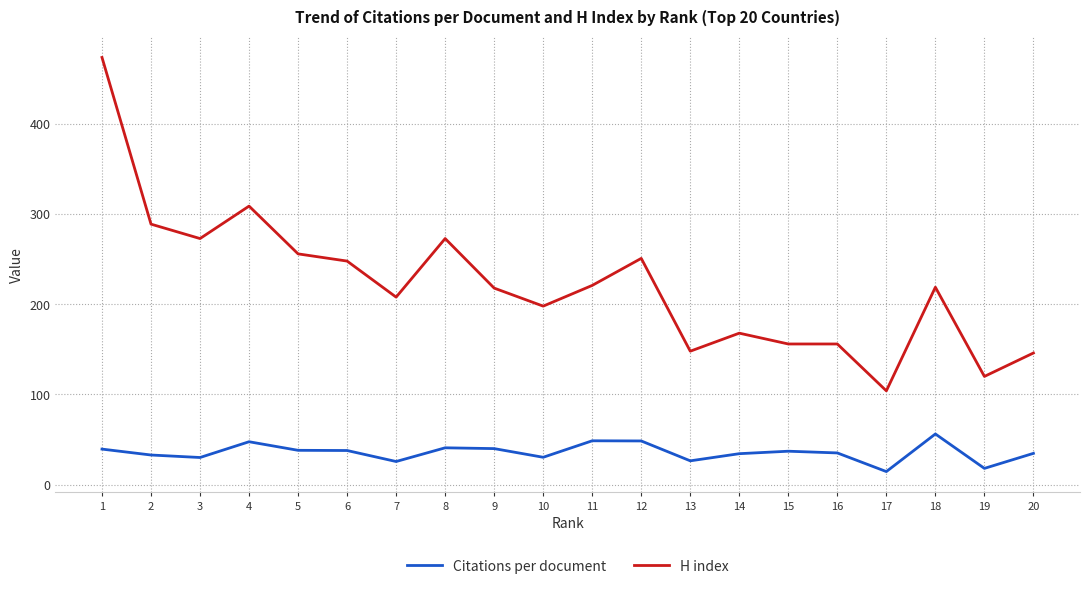

Rank the series by their maximum value, from lowest to highest.

Citations per document, H index